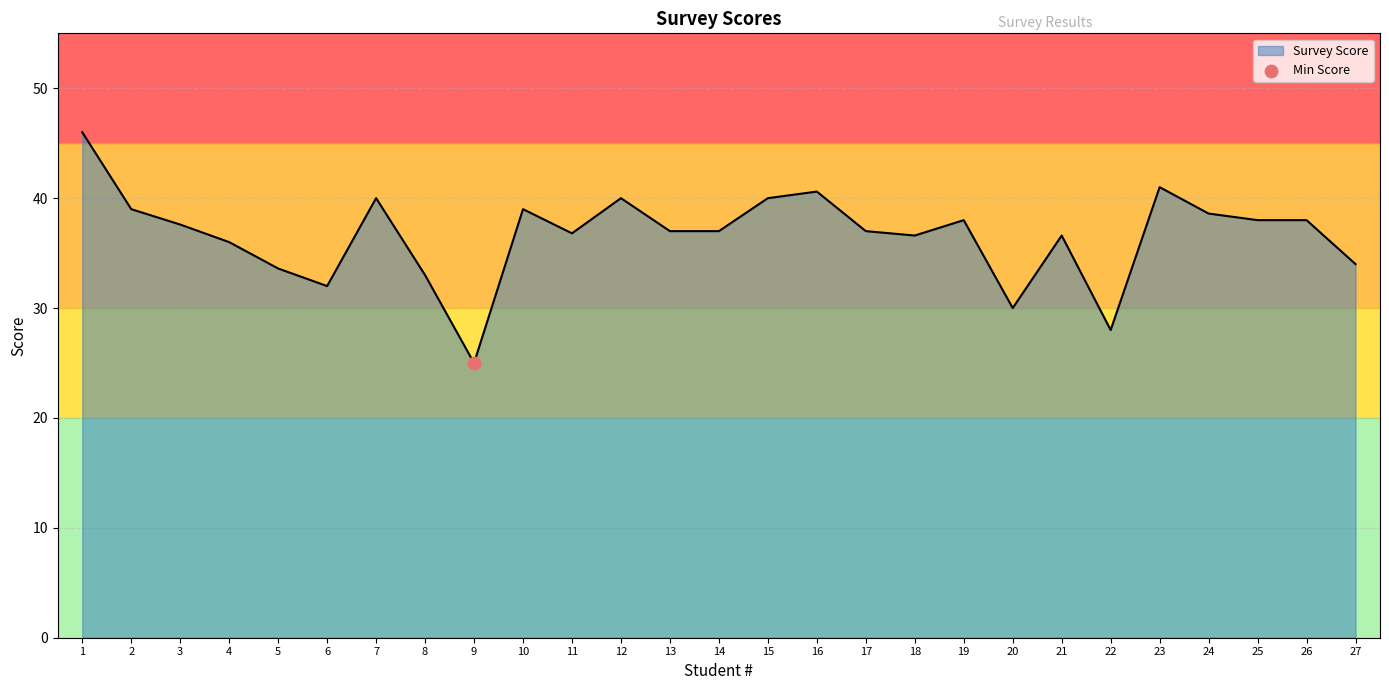

Which category has the lowest value in the Survey Score series?

9